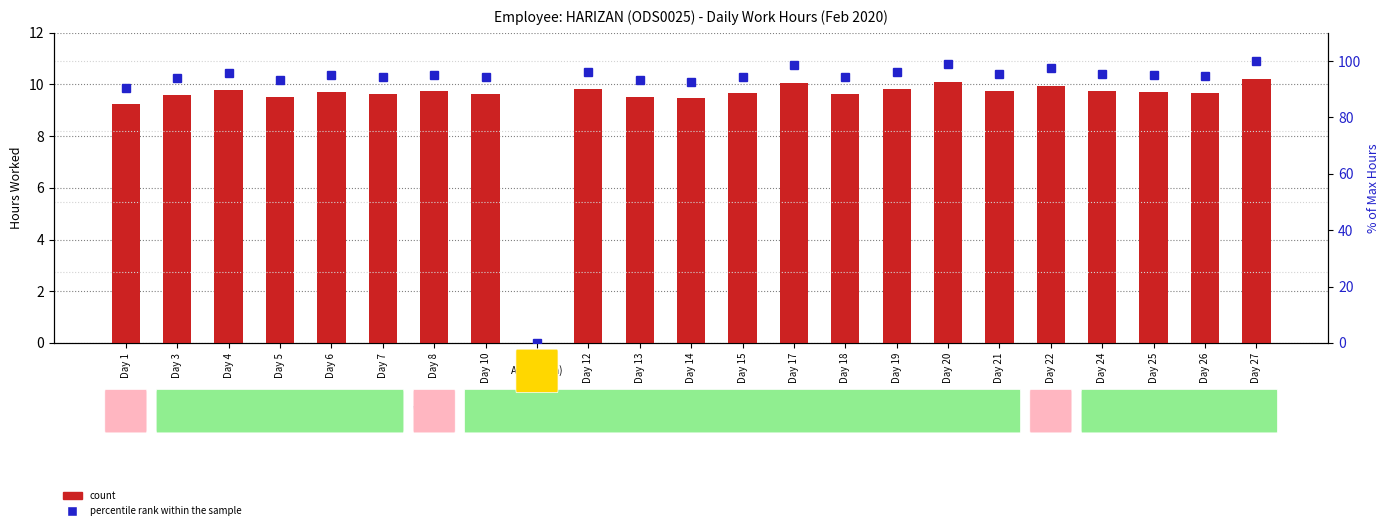

Does the chart contain stacked bars?

No